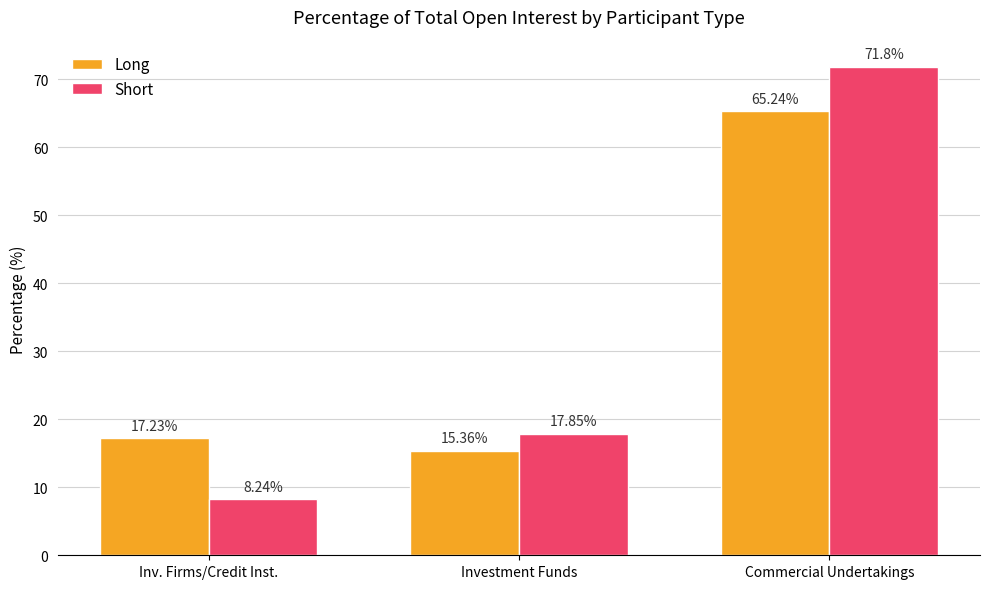

Is the value of Long at Inv. Firms/Credit Inst. greater than the value of Short at Inv. Firms/Credit Inst.?

Yes